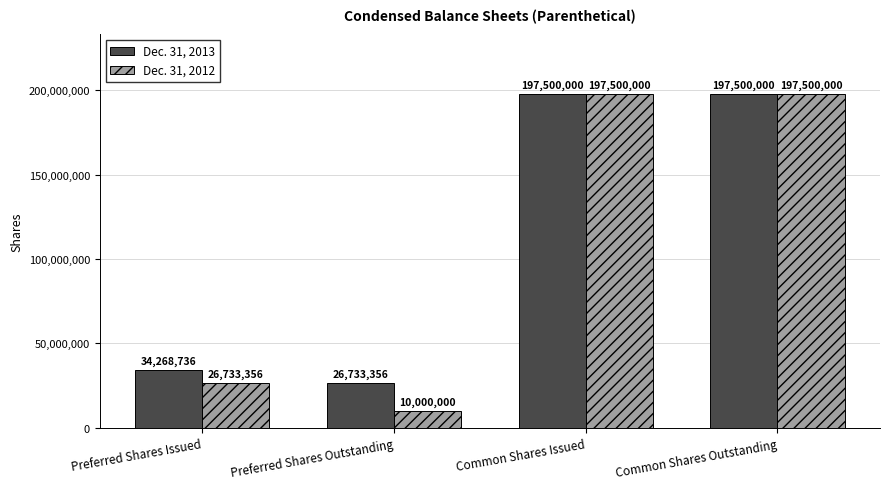

Reading right to left, transcribe all the data shown in this chart.

Dec. 31, 2013: Common Shares Outstanding=197500000	Common Shares Issued=197500000	Preferred Shares Outstanding=26733356	Preferred Shares Issued=34268736
Dec. 31, 2012: Common Shares Outstanding=197500000	Common Shares Issued=197500000	Preferred Shares Outstanding=10000000	Preferred Shares Issued=26733356